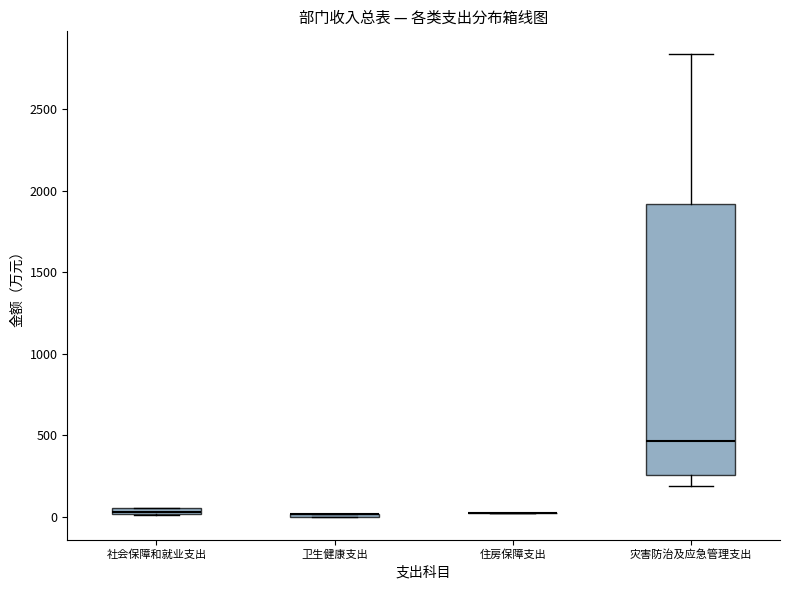

Where is the lower edge of the box for 社会保障和就业支出 on the y-axis? The values are not printed on the chart, so give them approximately, as read against the axis.

0